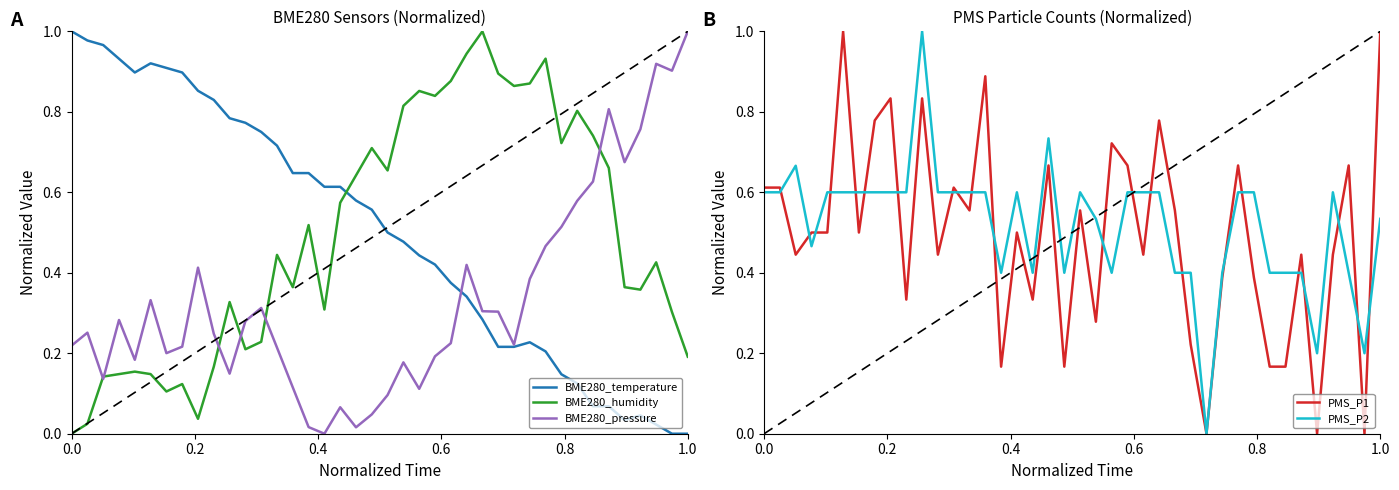

What is the value of the PMS_P2 point at the 22nd from the left?

0.5